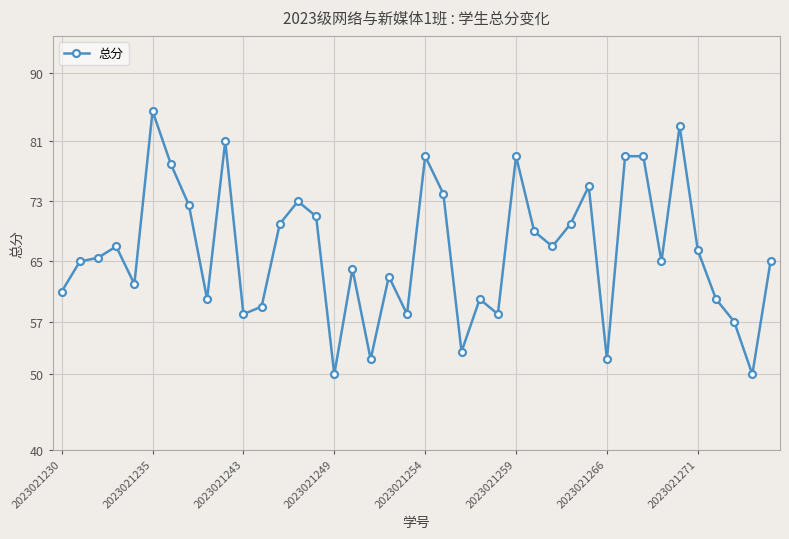

What is the minimum value shown in the chart?

50.0